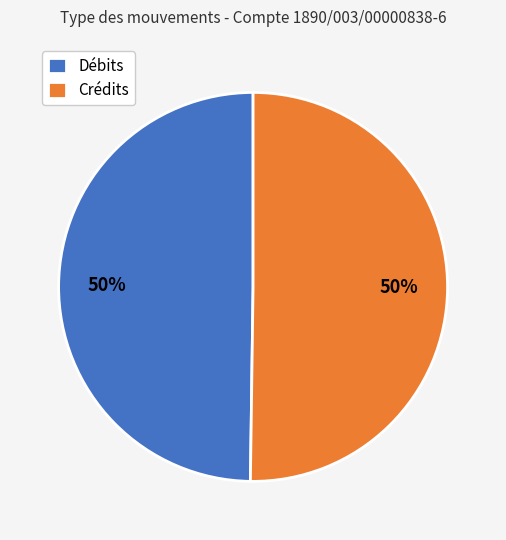

To the nearest percent, what percentage of the pie is Crédits?

50%